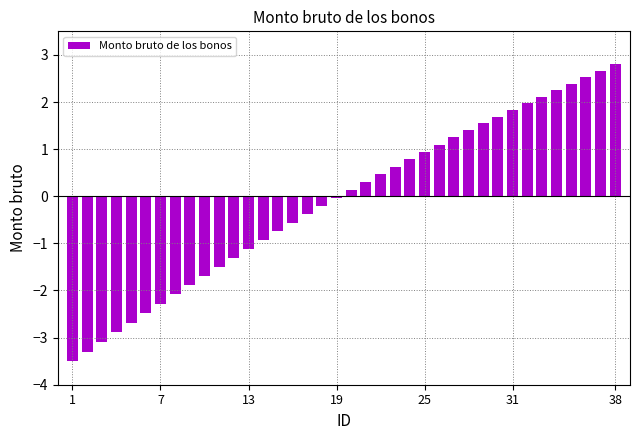

What is the difference between the maximum and minimum values?

6.3